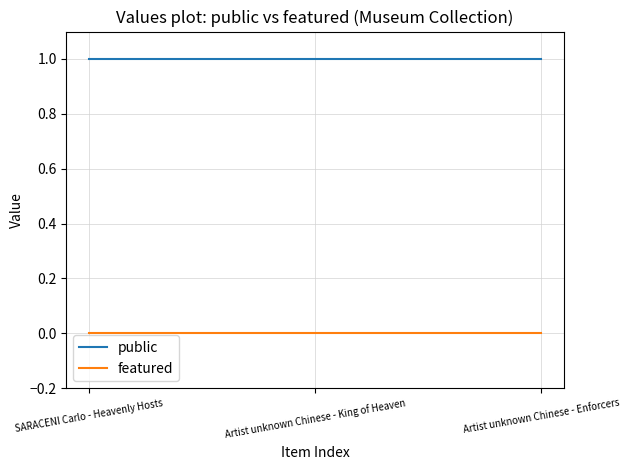

List the series in order of their overall mean, lowest first.

featured, public